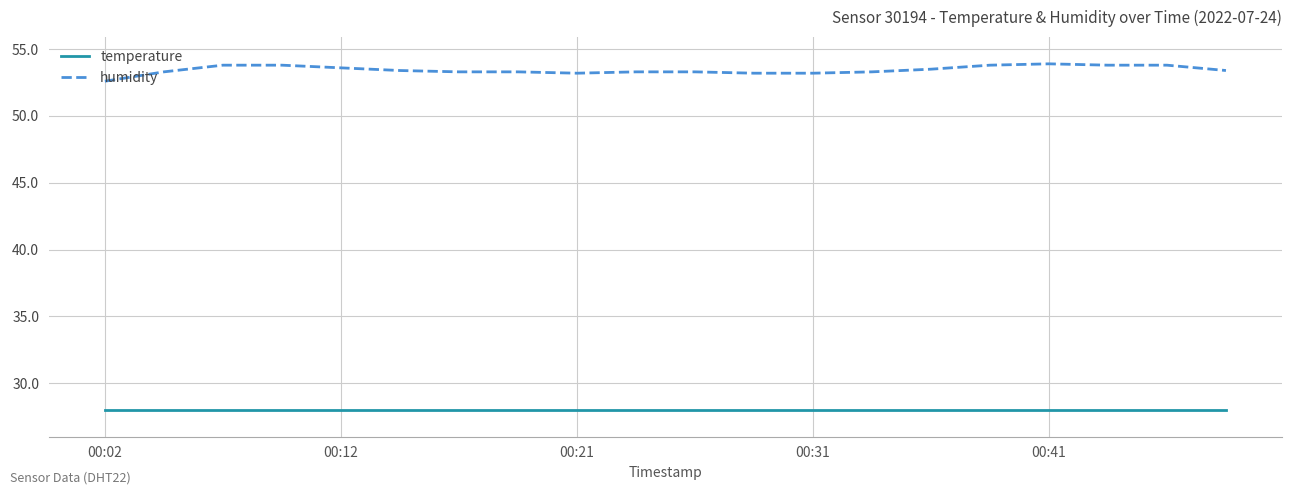

What is the maximum value shown in the chart?

53.9